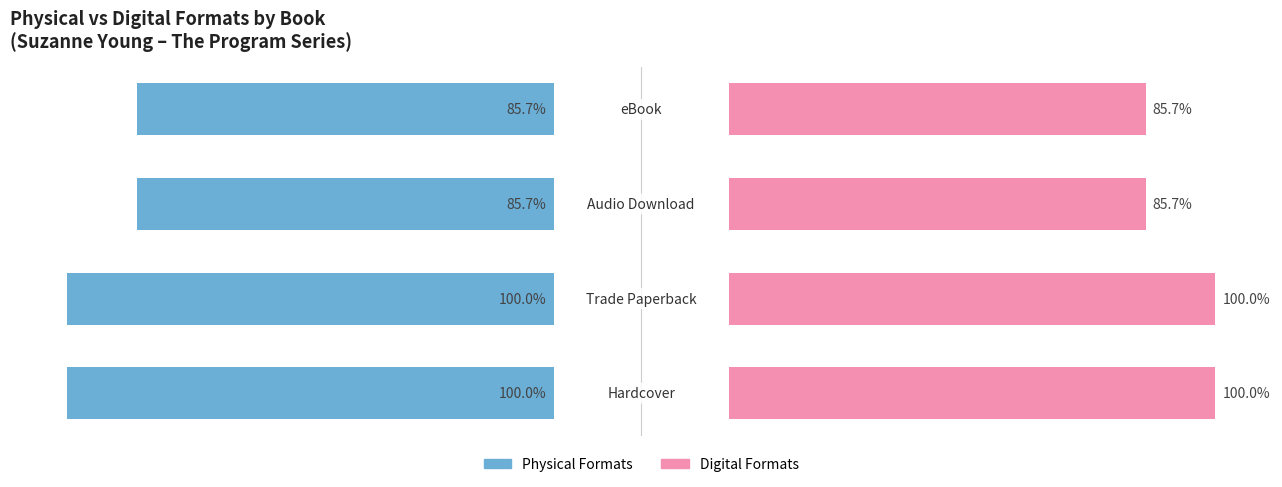

What is the maximum value for Digital Formats?

100.0